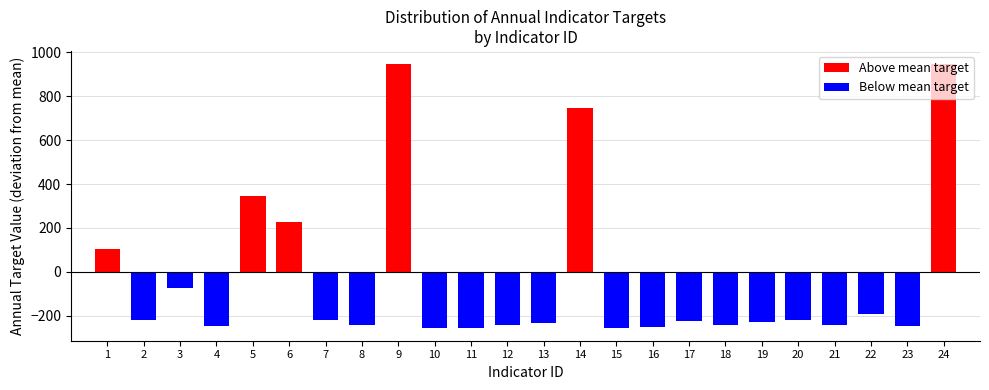

What is the value of the 18th bar from the left?

-241.5